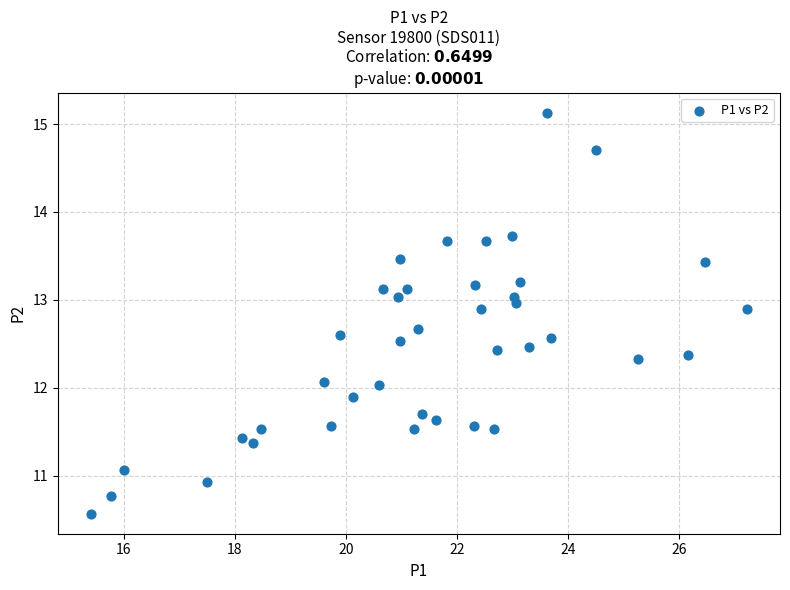

What is the range of X values (max minus min)?

11.8